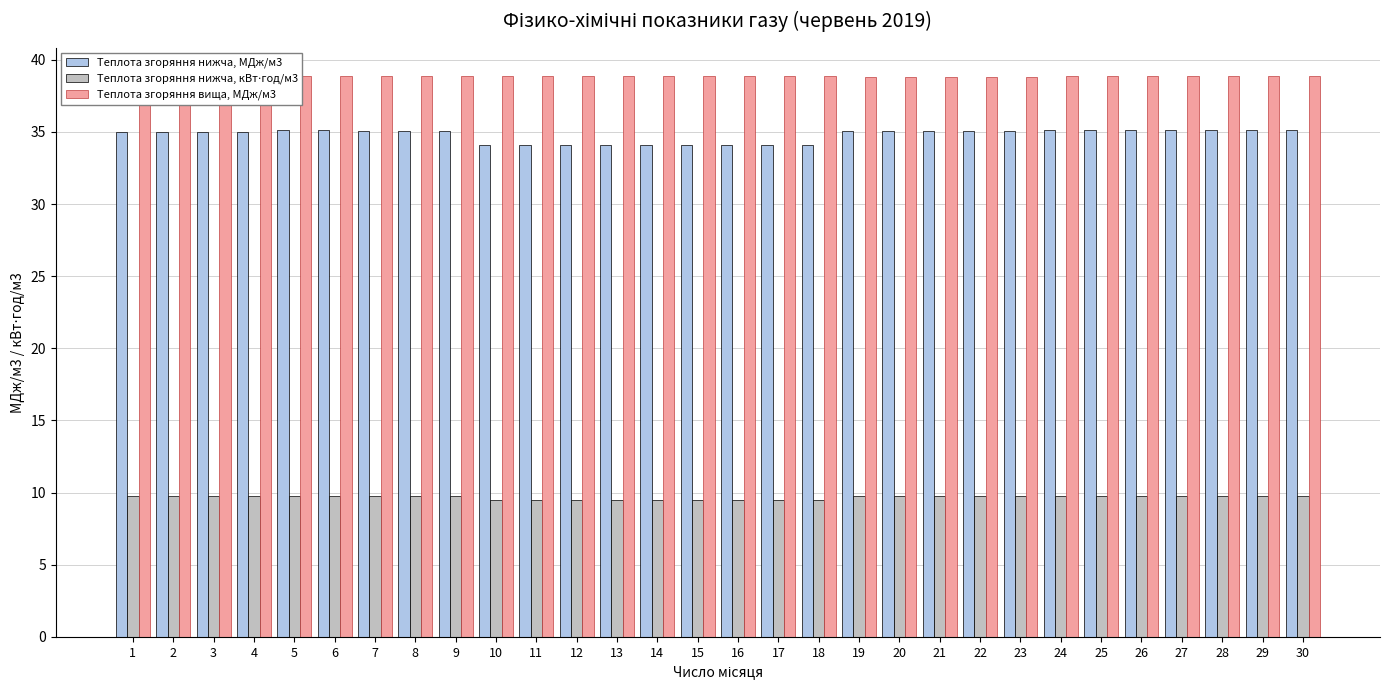

Which series has the widest spread of values?

Теплота згоряння нижча, МДж/м3